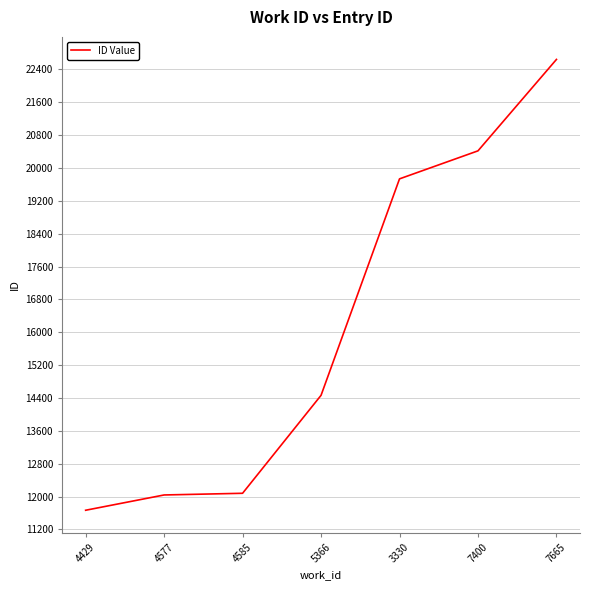

True or false: there are more than 1 points higher than both neighbors.

False